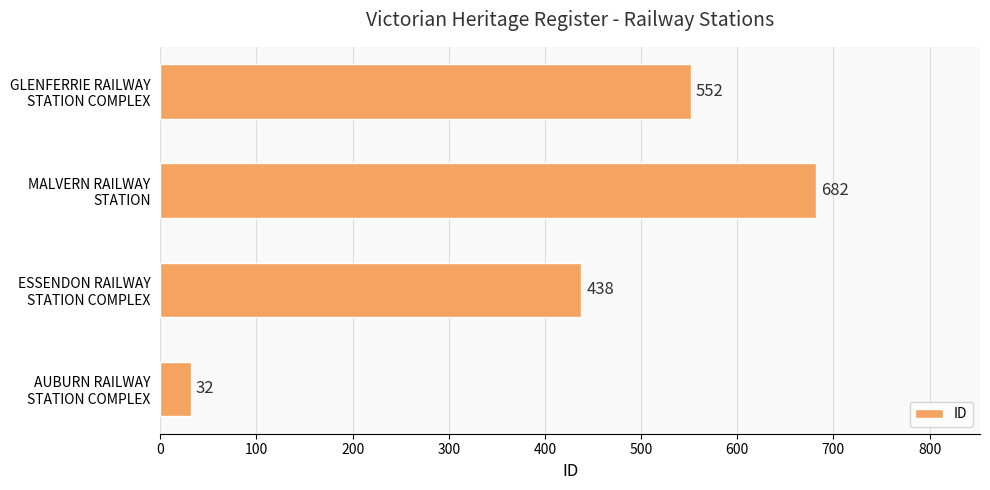

What is the sum of all values?

1704